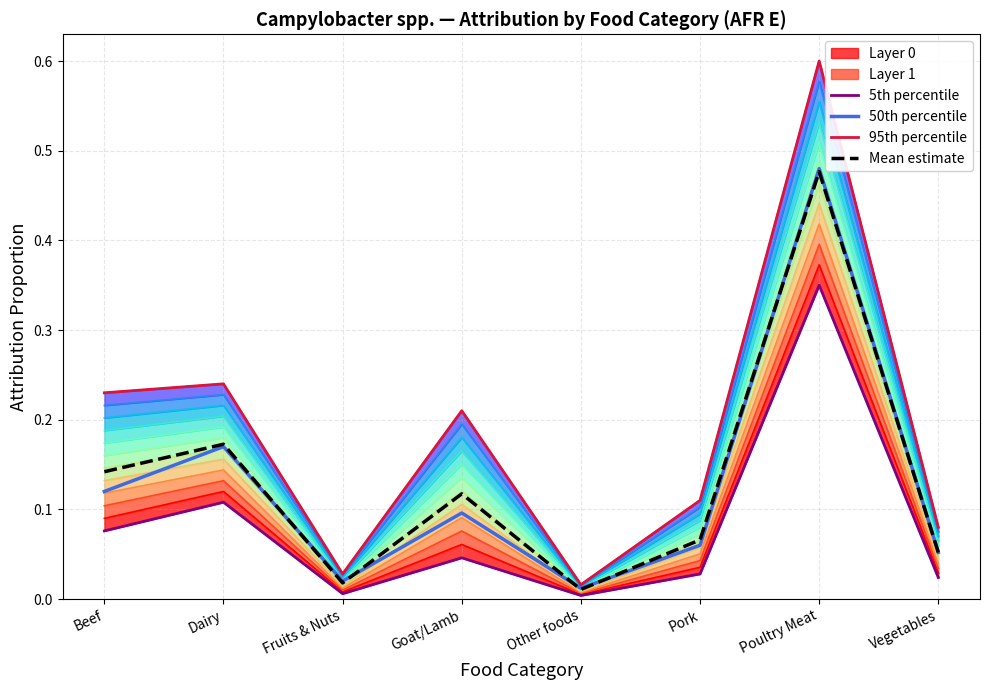

Where is the first local maximum for 95th percentile?

Dairy